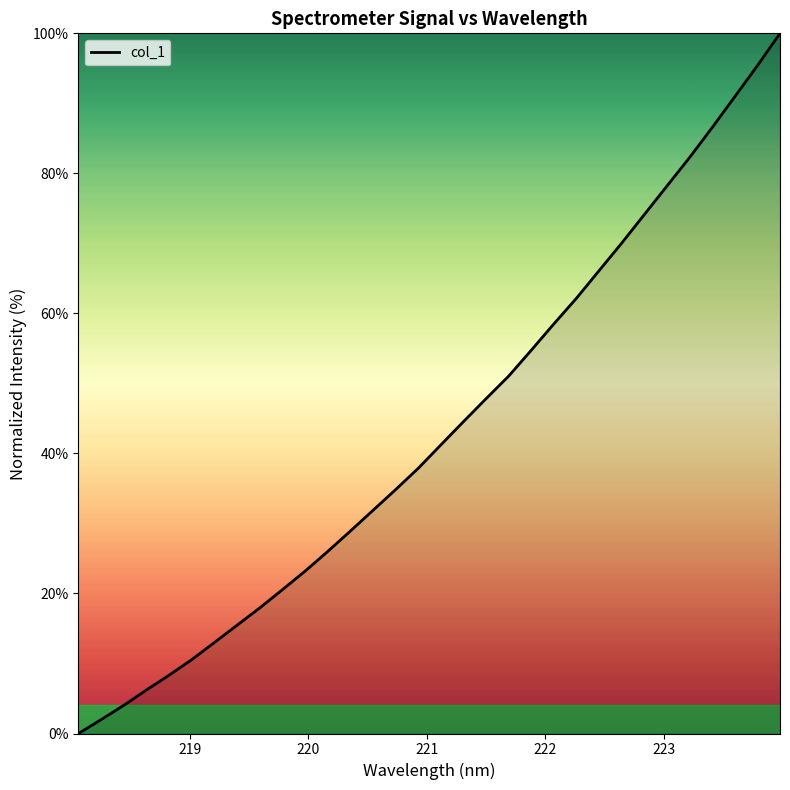

What is the difference between the maximum and minimum values?

100.0